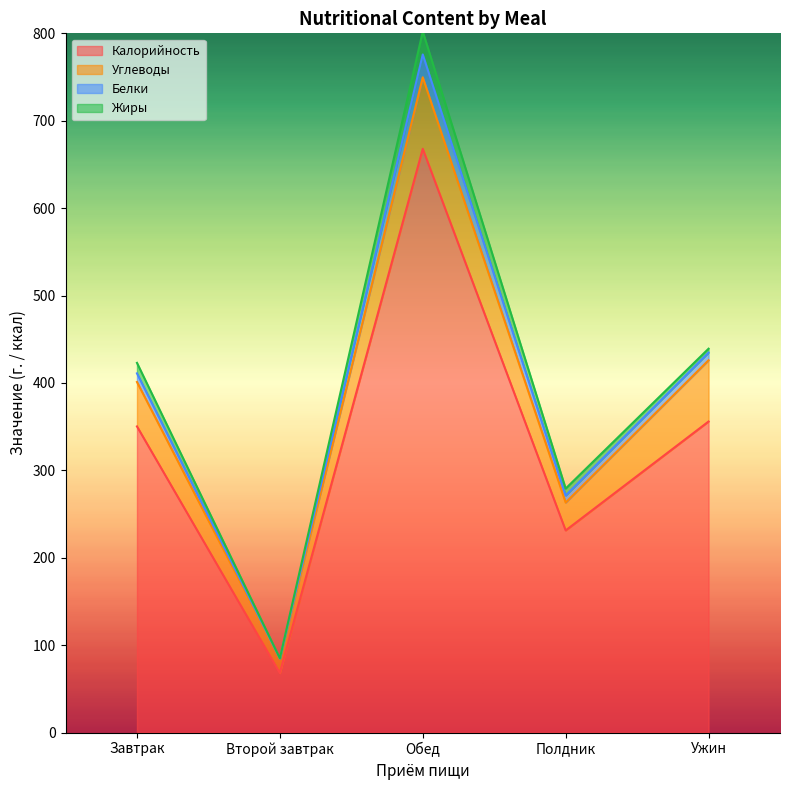

What is the label of the 1st point from the right?

Ужин